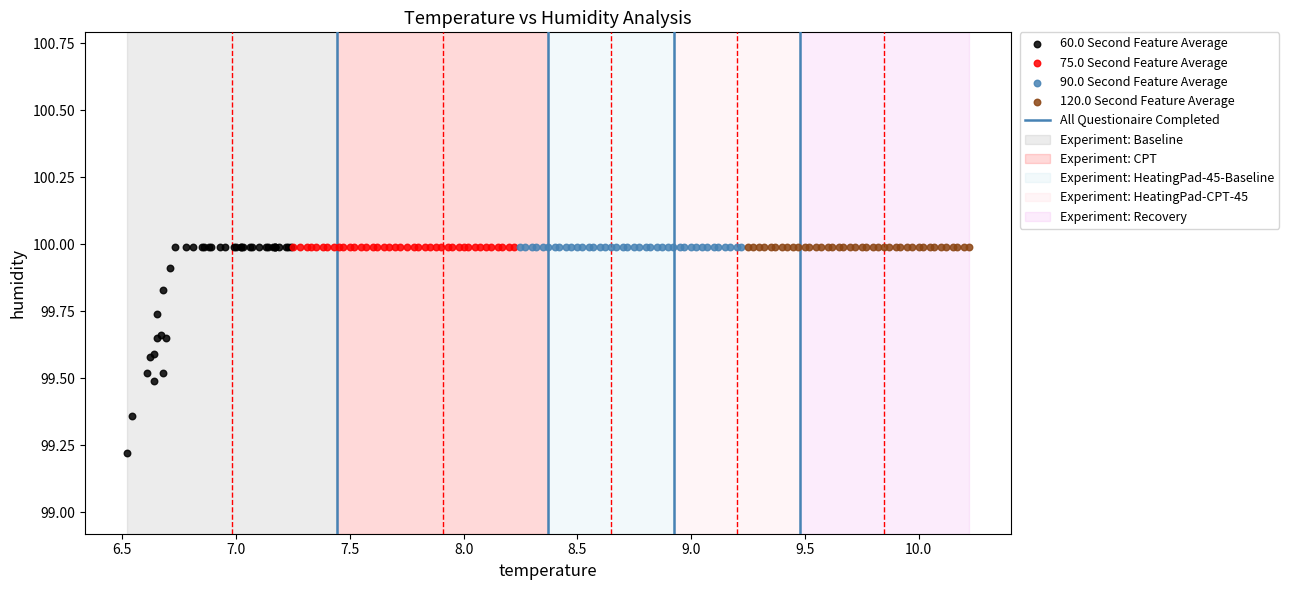

Which series contains the lowest Y value?

60.0 Second Feature Average